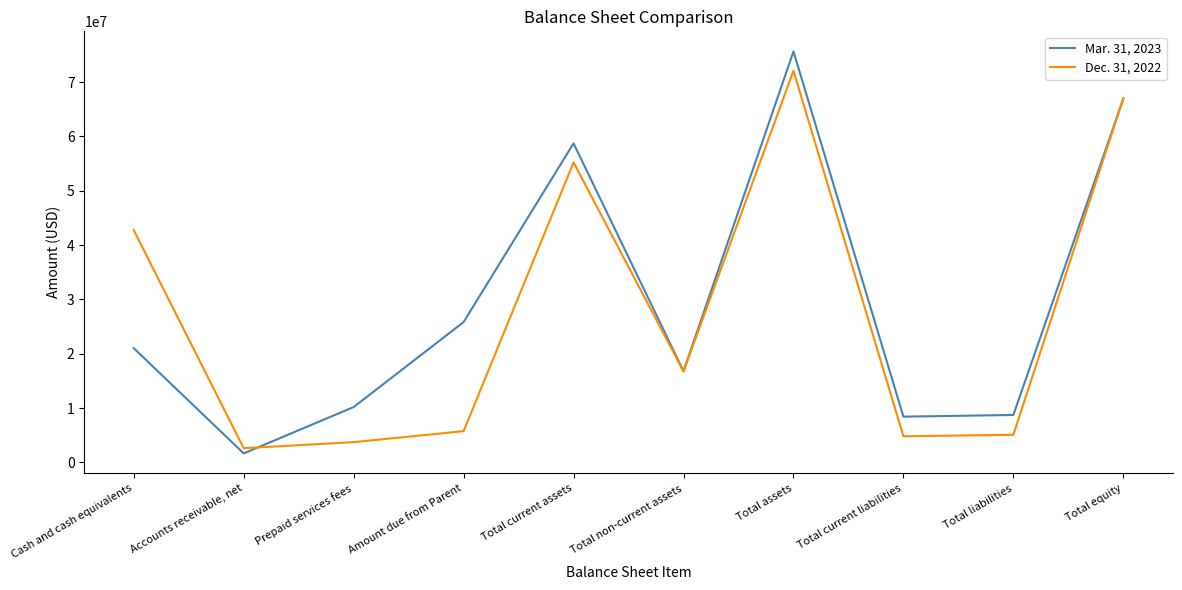

What are all the series names shown in the legend?

Mar. 31, 2023, Dec. 31, 2022